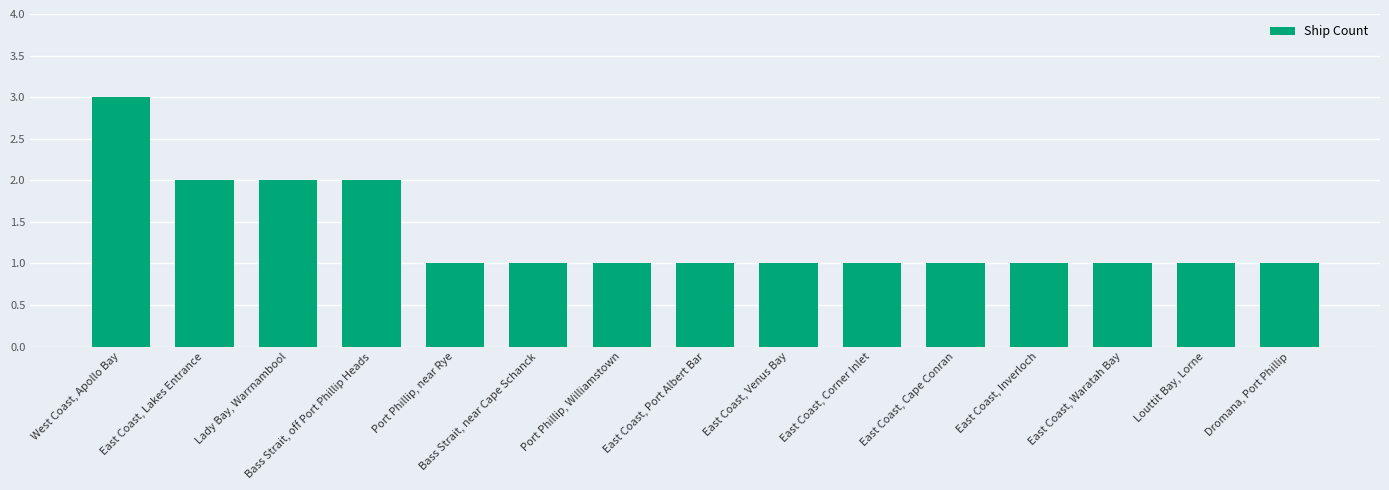

Does the chart contain stacked bars?

No